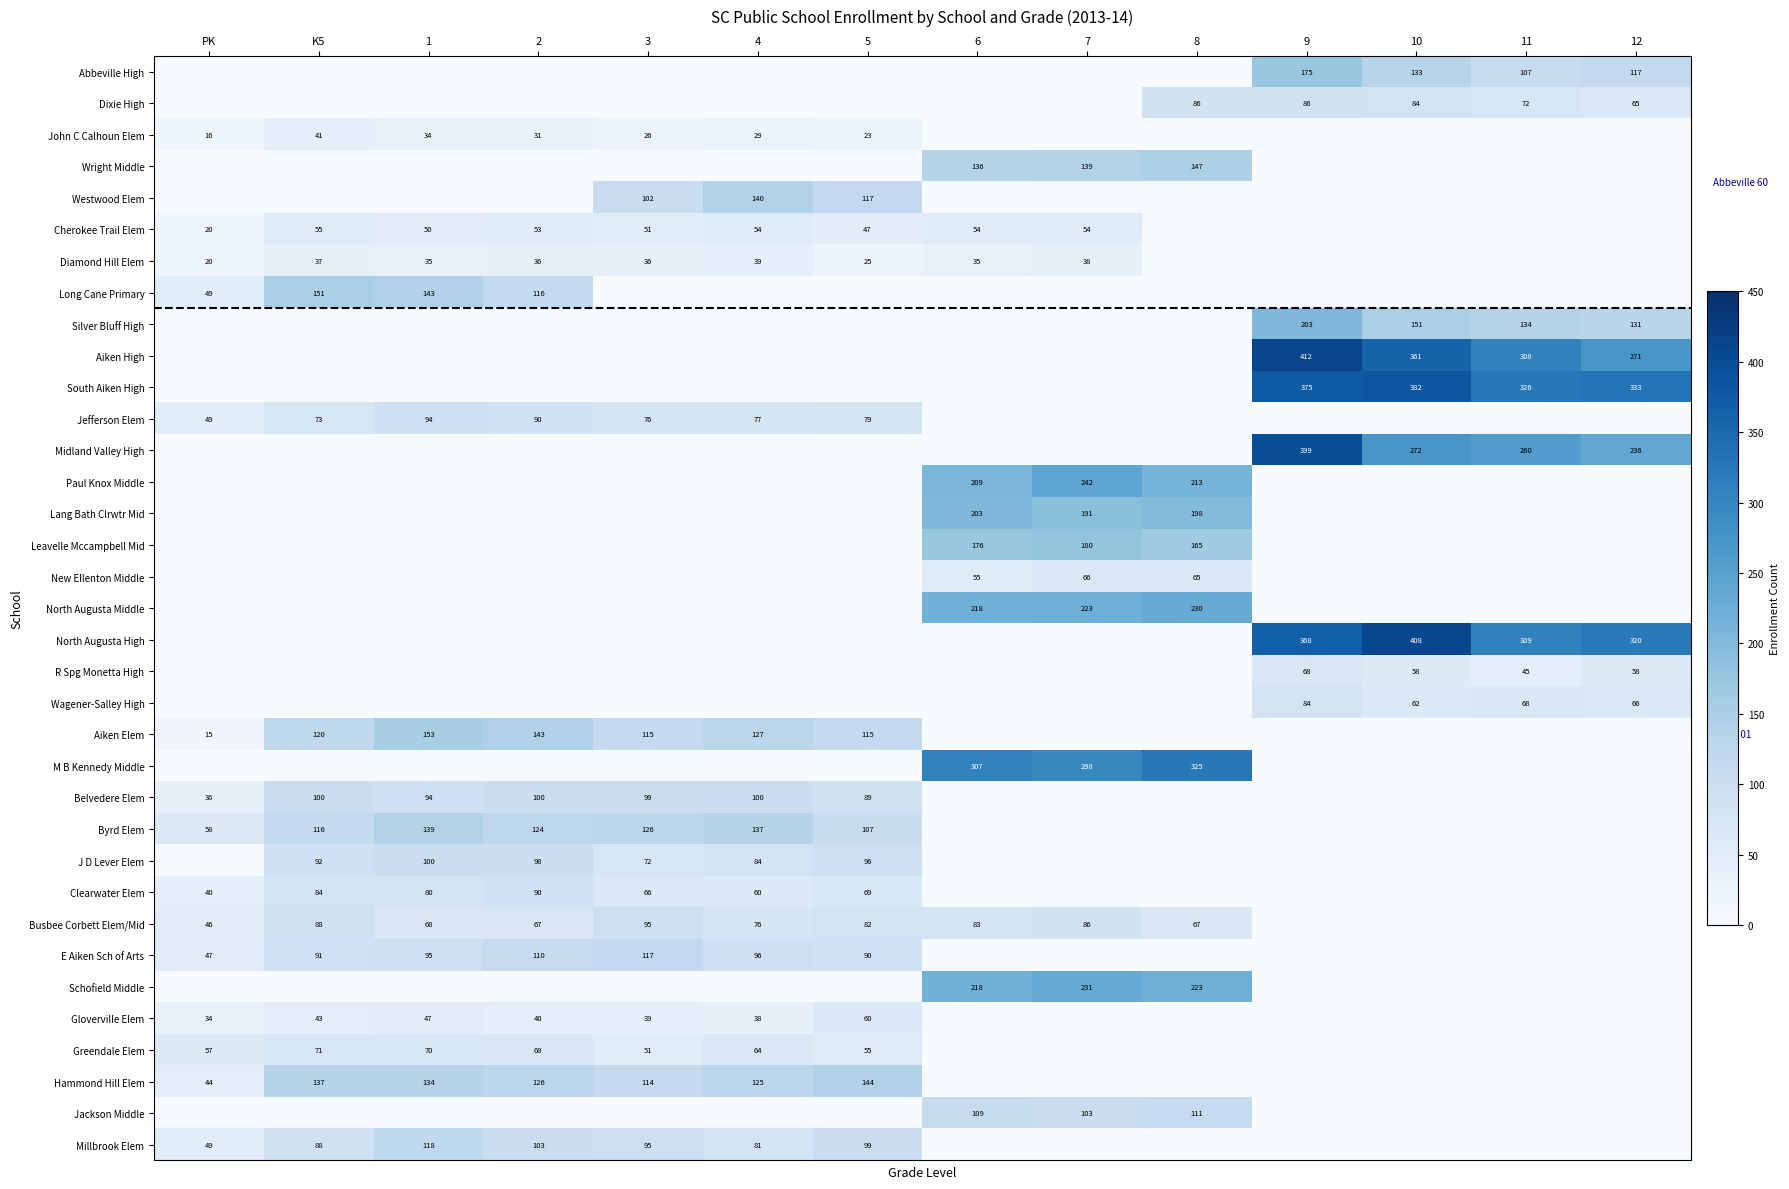

What is the total value across all series at 6?

1803